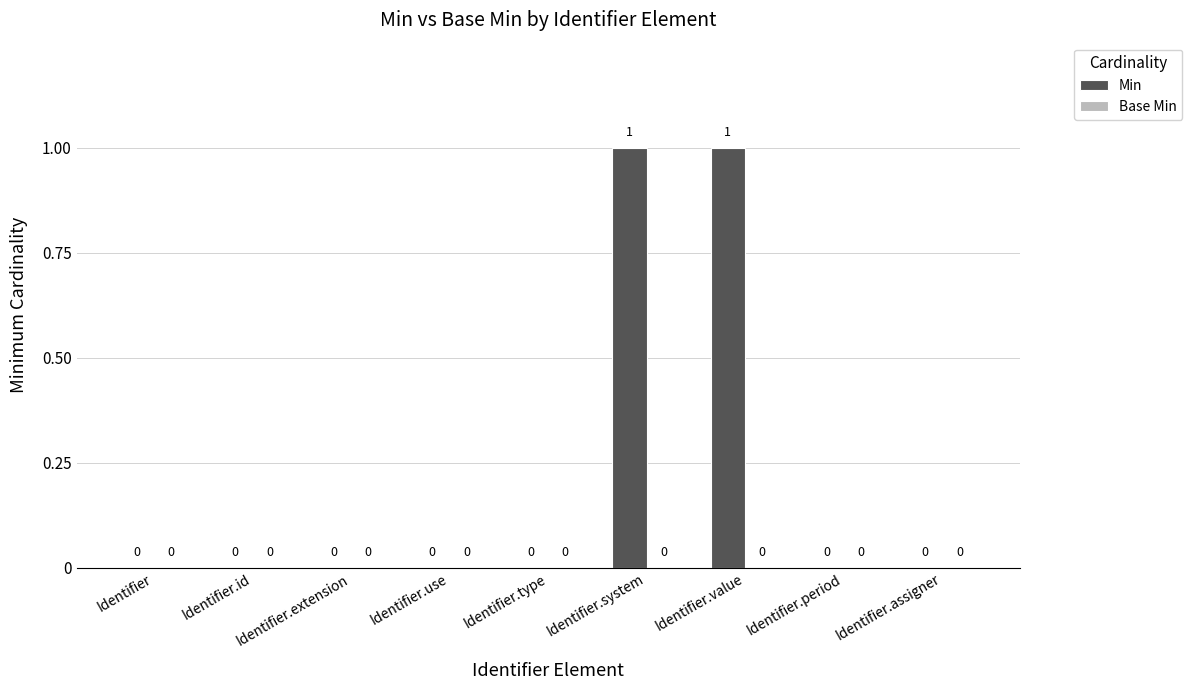

How many values are between 0 and 1?

9